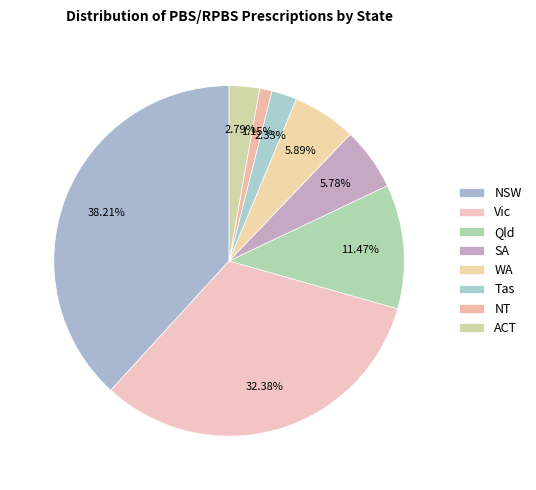

Does ACT represent more than half of the total?

No